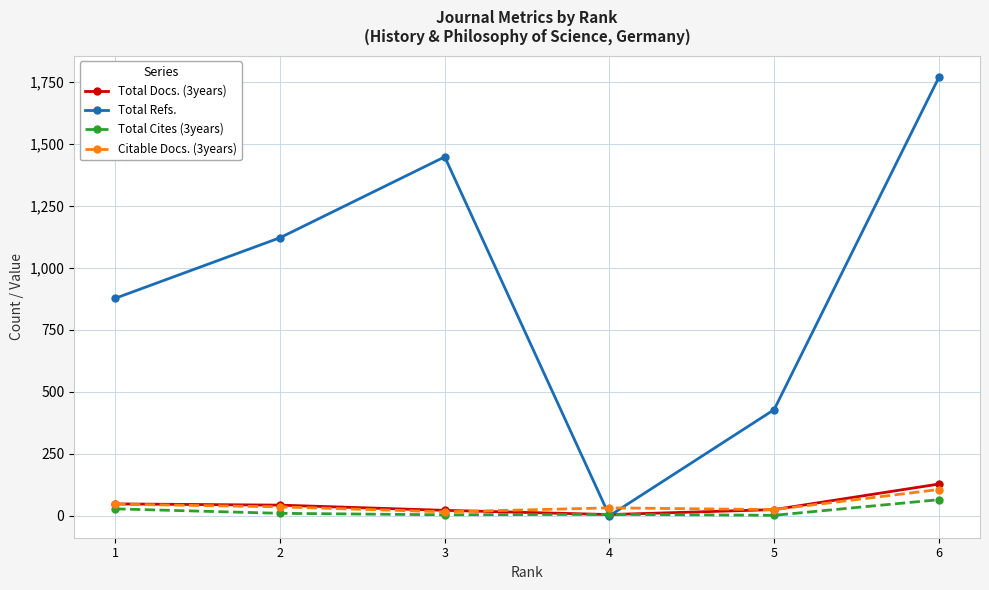

At which label is Total Docs. (3years) closest to 66?

1